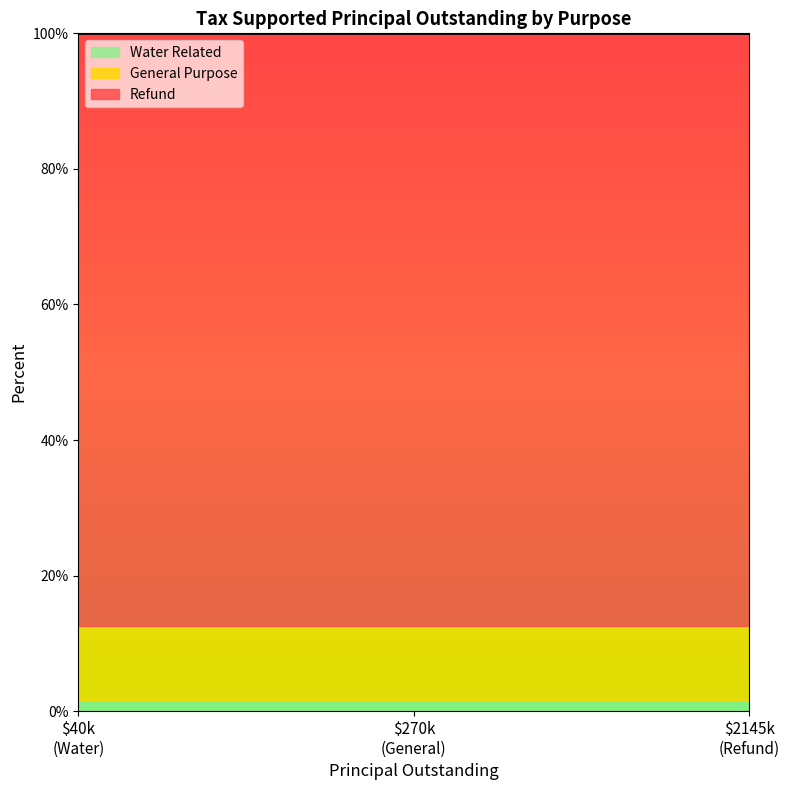

What is the change in value from General Purpose to Water Related?

-9.4